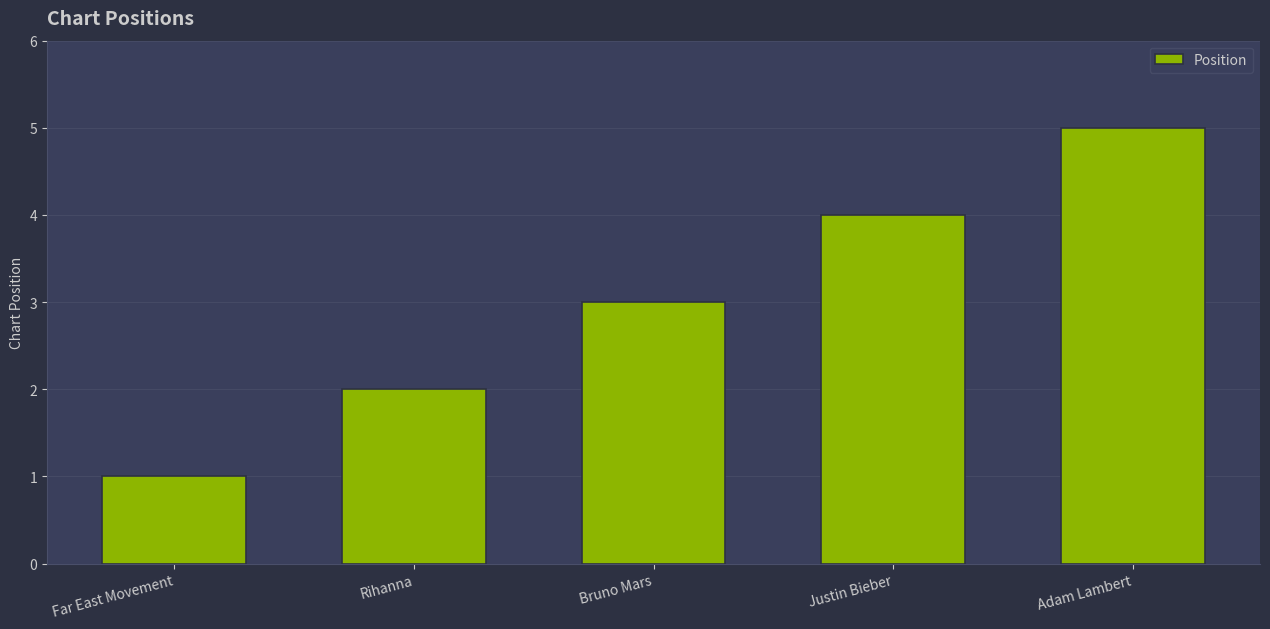

The chart shows a value of 5 at Adam Lambert. True or false?

True